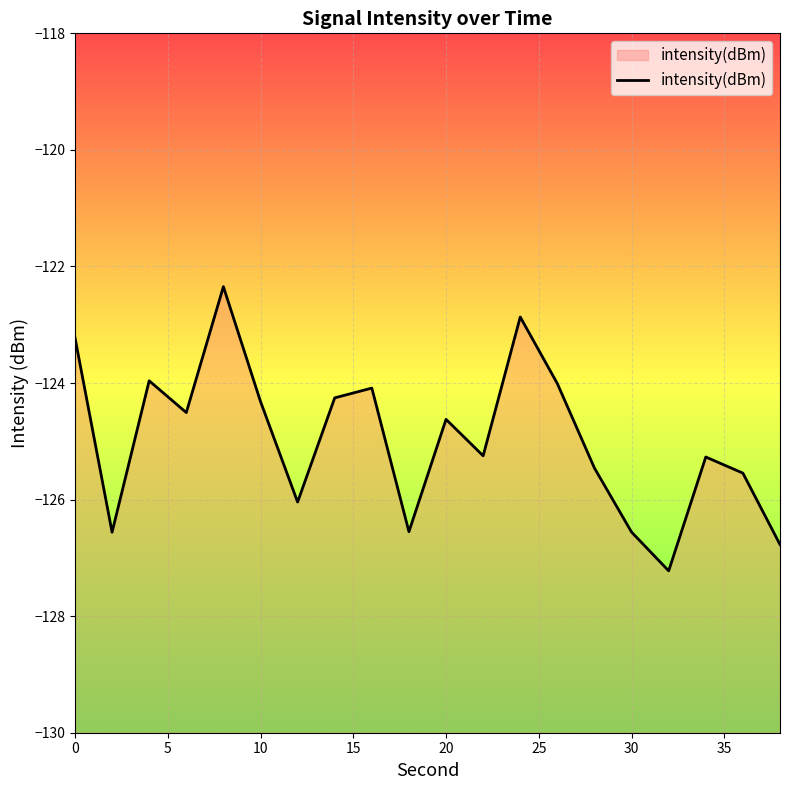

What is the difference between the maximum and minimum values?

4.9